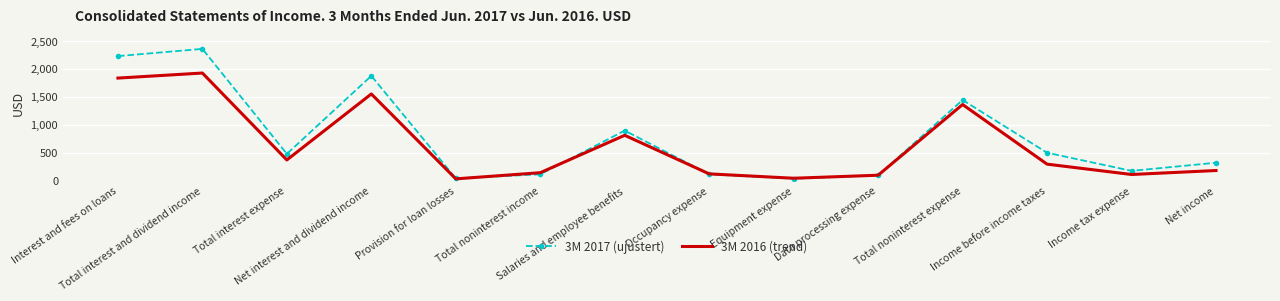

What is the average value of the 3M 2017 (ujustert) series?

766